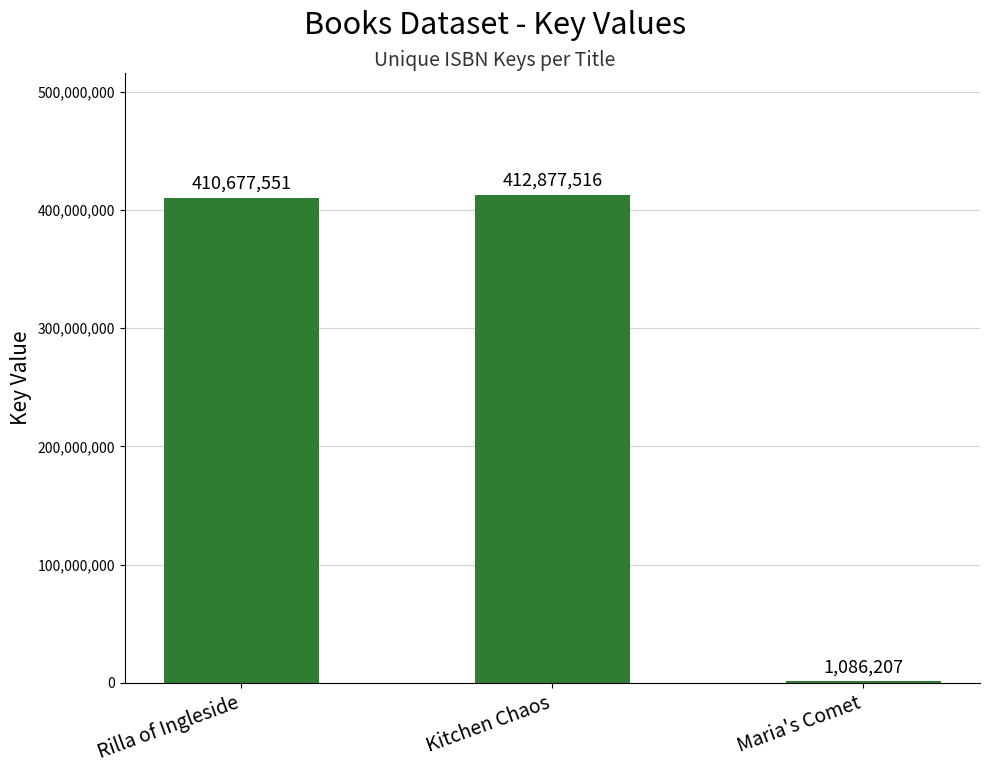

Reading right to left, extract all data points from this chart.

1086207	412877516	410677551